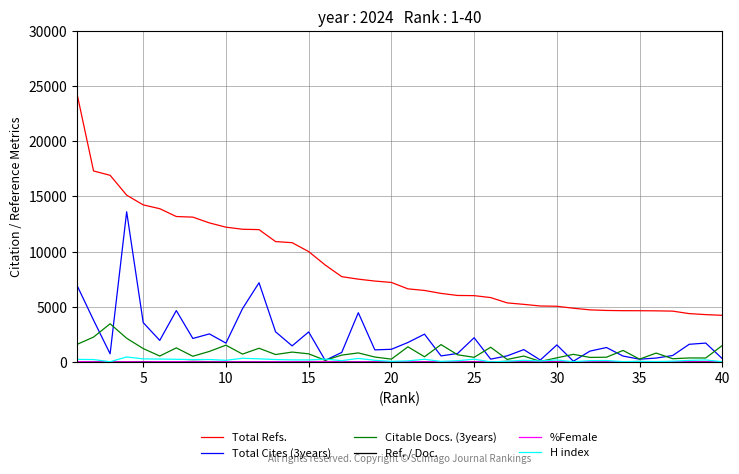

Is this an area chart (filled region under the line)?

No